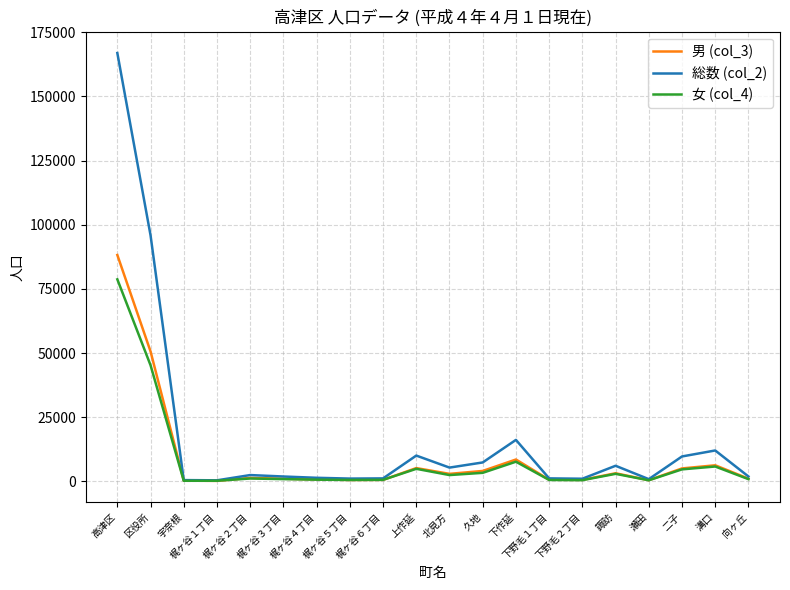

Rank the series by their maximum value, from highest to lowest.

総数 (col_2), 男 (col_3), 女 (col_4)